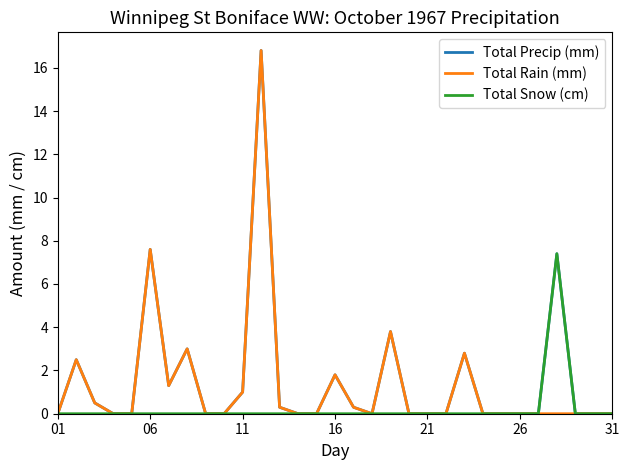

Reading right to left, extract all data points from this chart.

Total Precip (mm): 0.0	0.0	0.0	7.4	0.0	0.0	0.0	0.0	2.8	0.0	0.0	0.0	3.8	0.0	0.3	1.8	0.0	0.0	0.3	16.8	1.0	0.0	0.0	3.0	1.3	7.6	0.0	0.0	0.5	2.5	0.0
Total Rain (mm): 0.0	0.0	0.0	0.0	0.0	0.0	0.0	0.0	2.8	0.0	0.0	0.0	3.8	0.0	0.3	1.8	0.0	0.0	0.3	16.8	1.0	0.0	0.0	3.0	1.3	7.6	0.0	0.0	0.5	2.5	0.0
Total Snow (cm): 0.0	0.0	0.0	7.4	0.0	0.0	0.0	0.0	0.0	0.0	0.0	0.0	0.0	0.0	0.0	0.0	0.0	0.0	0.0	0.0	0.0	0.0	0.0	0.0	0.0	0.0	0.0	0.0	0.0	0.0	0.0